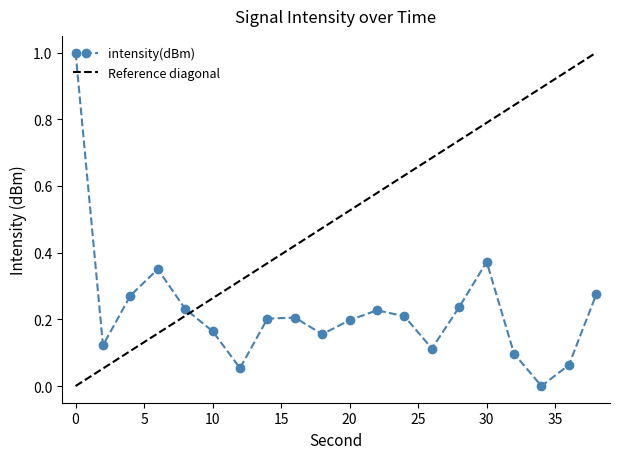

What is the maximum value for intensity(dBm)?

1.0